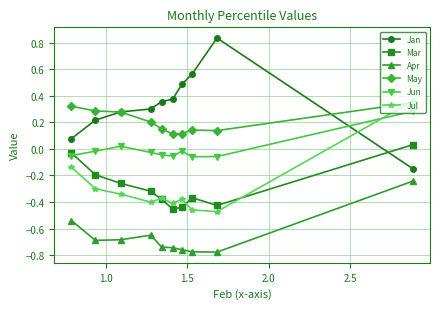

Which series has the widest spread of values?

Jan